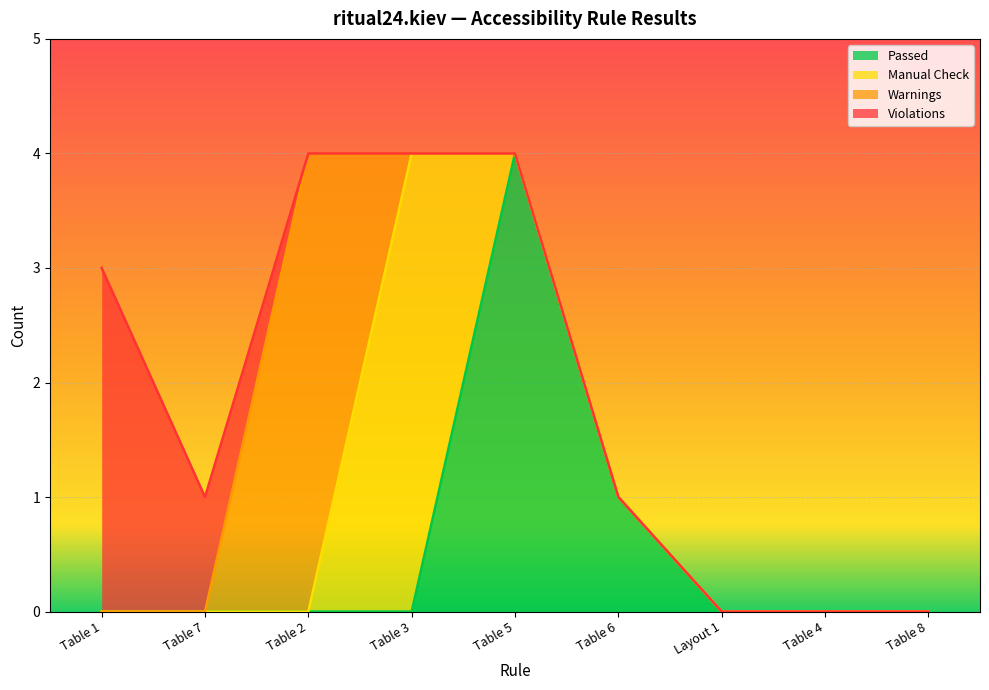

Count the number of data series in this chart.

4